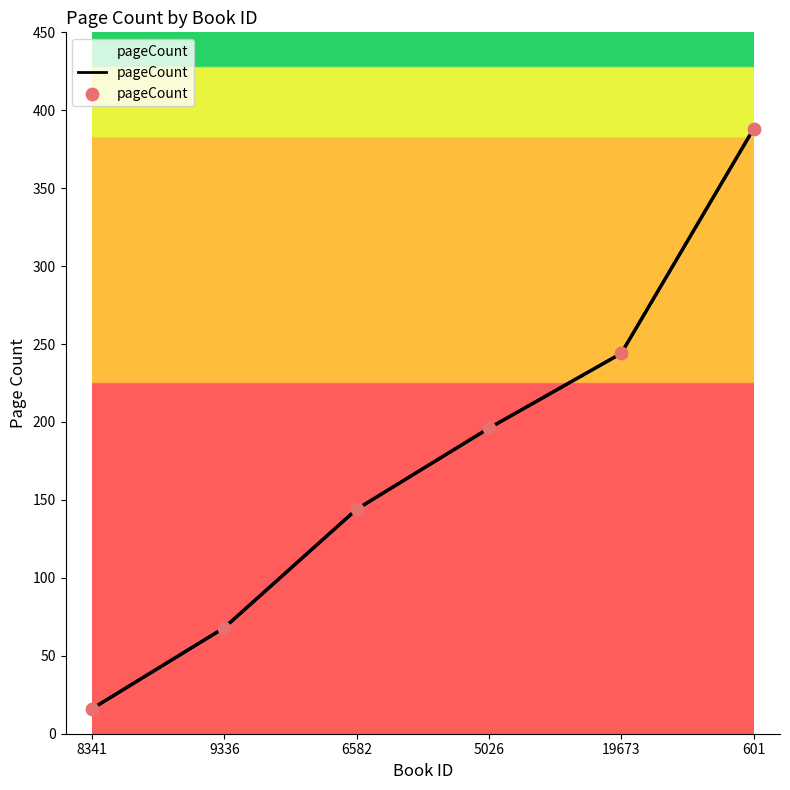

What is the change in value from 8341 to 9336?

+52